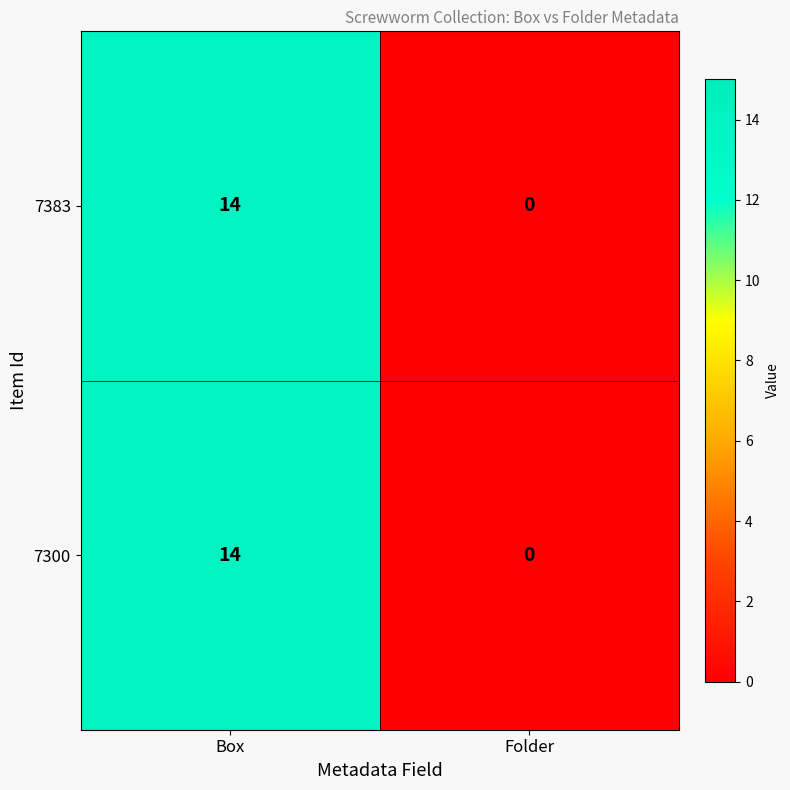

Rank the categories by 7383 value from highest to lowest.

Box, Folder